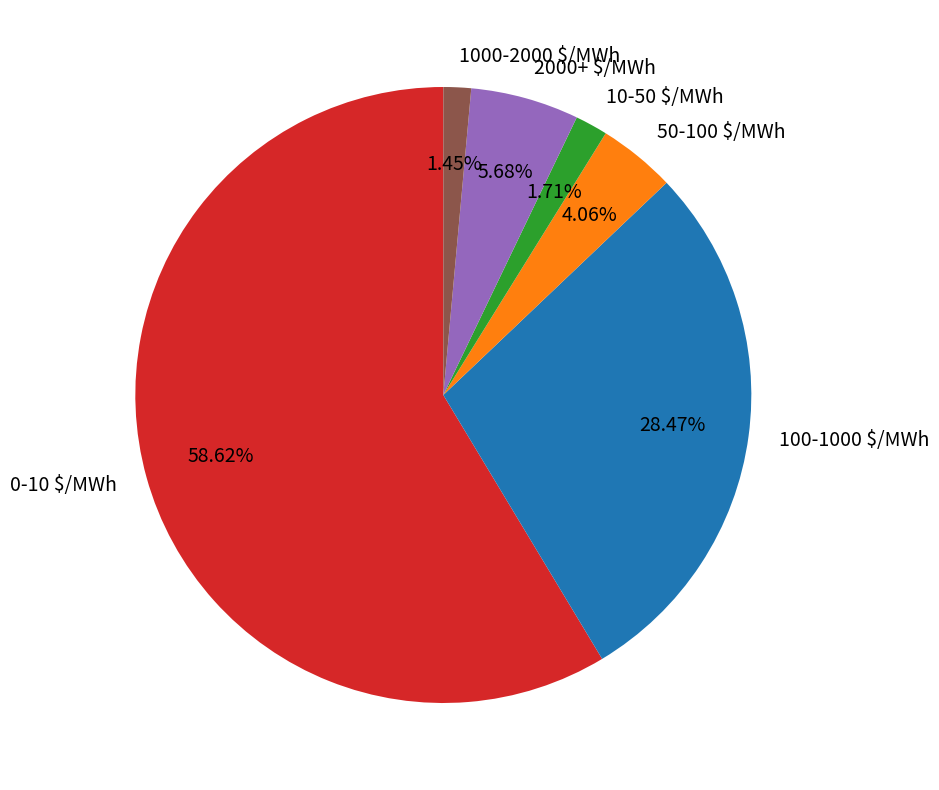

To the nearest percent, what is the difference between the largest and smallest slice percentages?

57%